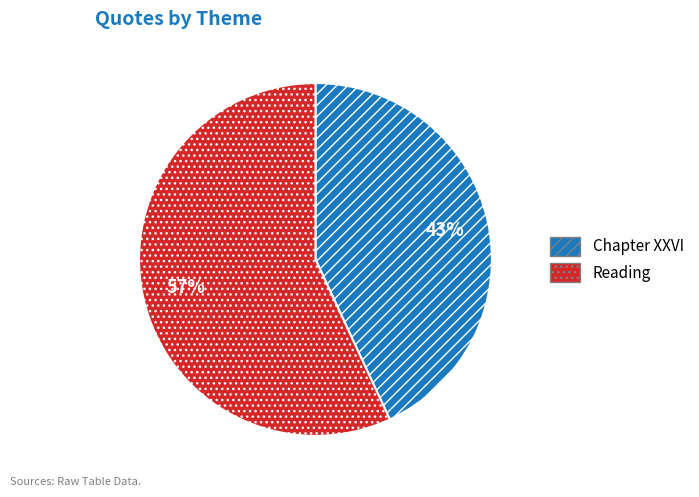

True or false: Reading accounts for 49% of the total.

False